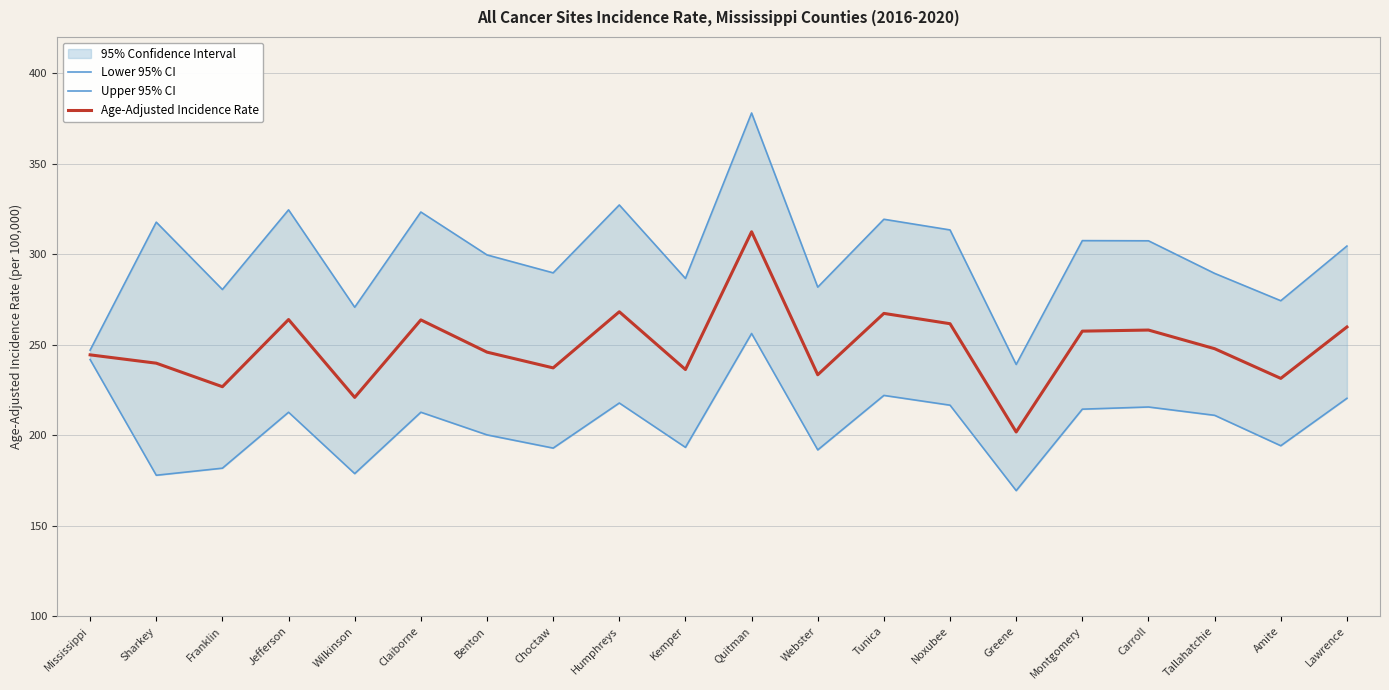

Where is Age-Adjusted Incidence Rate nearest to the value 257?

Montgomery